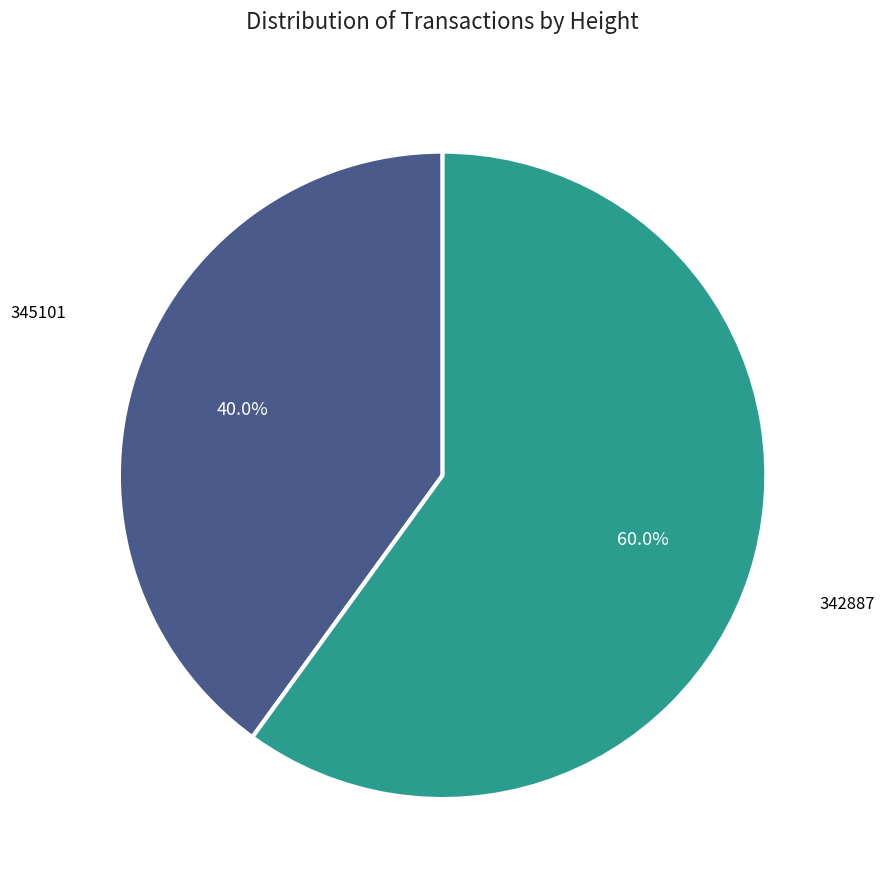

To the nearest percent, what is the difference between the 345101 and 342887 slice percentages?

20%